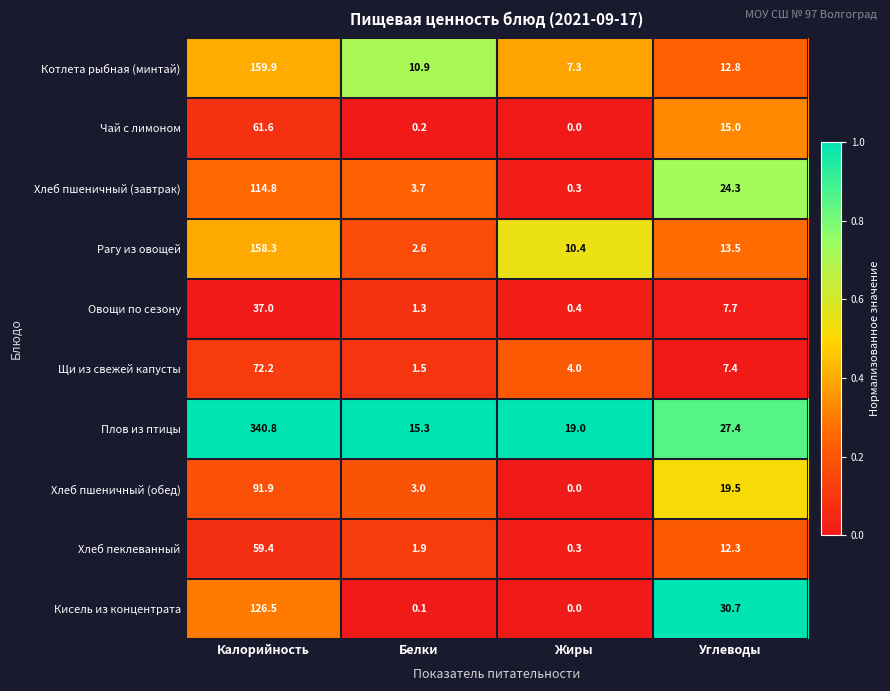

What is the difference between the highest and lowest values at Калорийность?

303.8